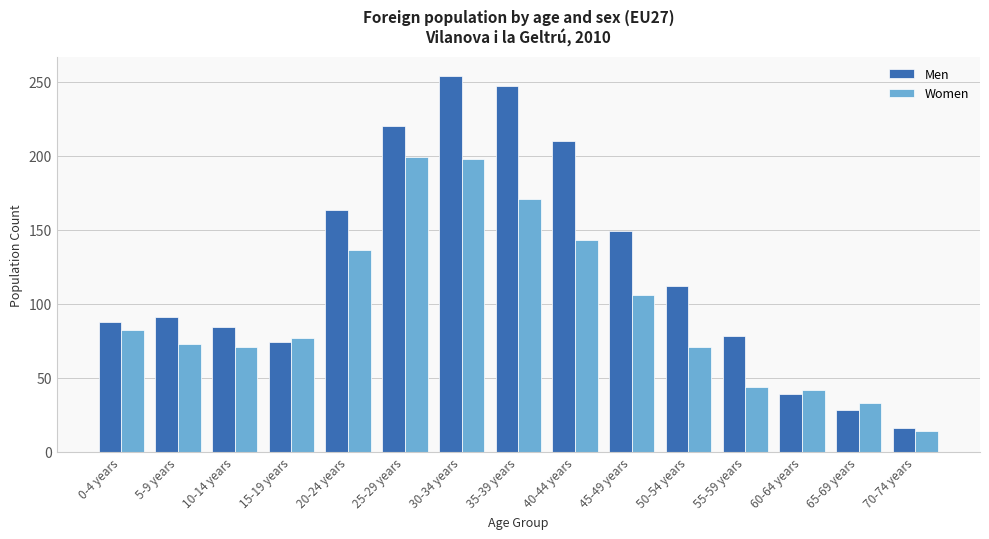

What is the difference between the highest and lowest values at 55-59 years?

34